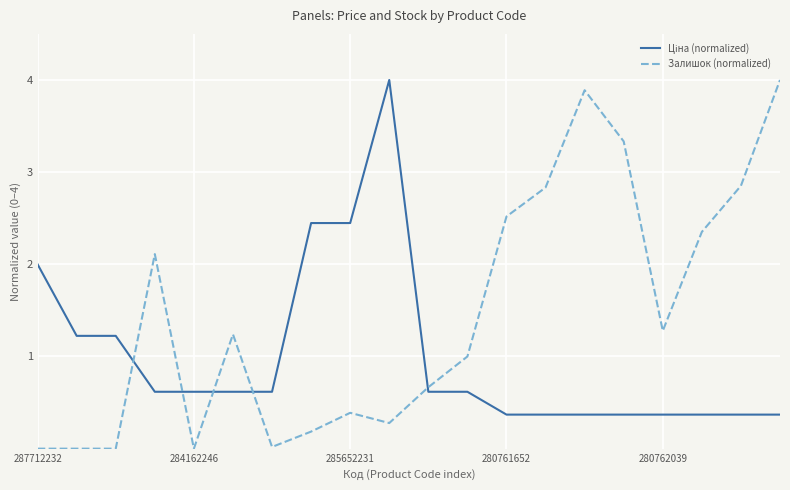

What is the maximum value shown in the chart?

4.0